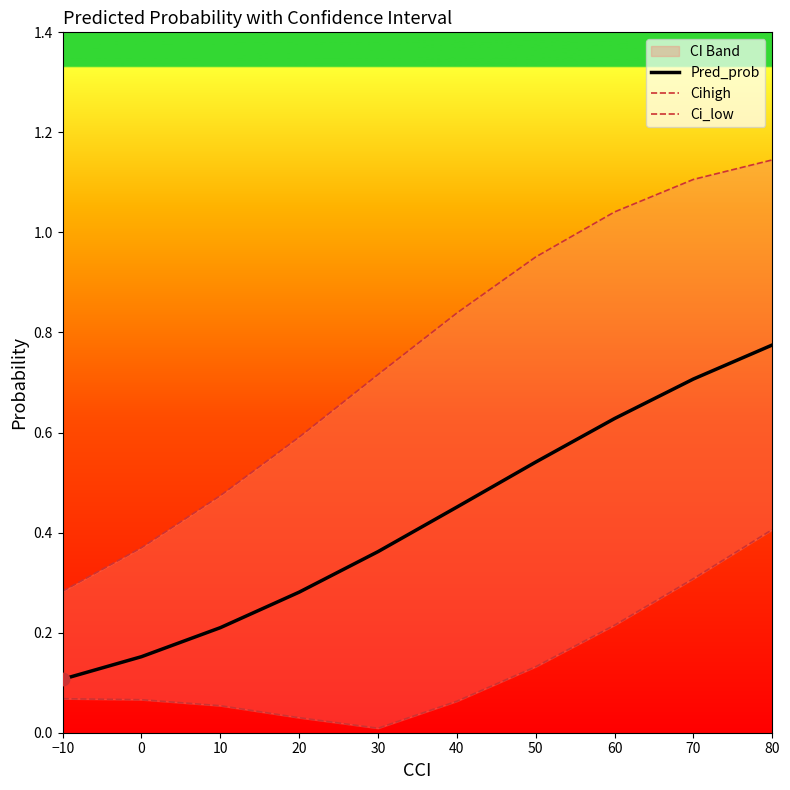

Which series reaches the maximum Y coordinate?

Cihigh